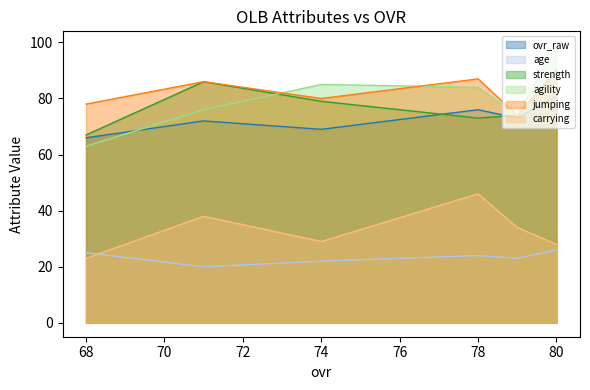

At which label does ovr_raw reach its peak?

80